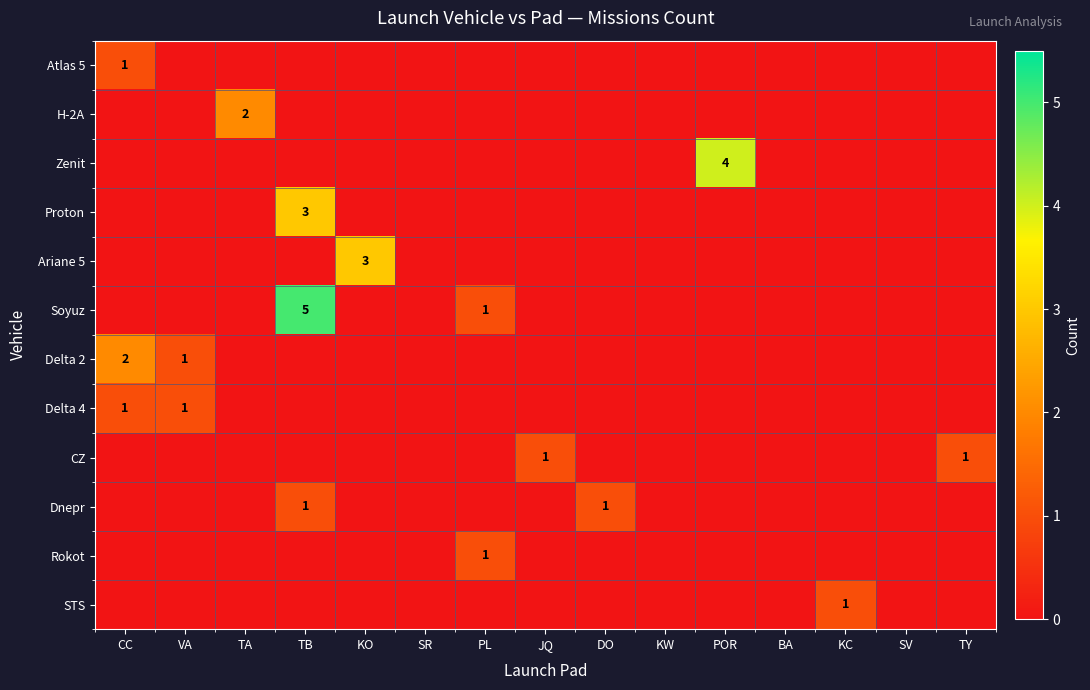

The Delta 2 series shows 1 at VA. True or false?

True